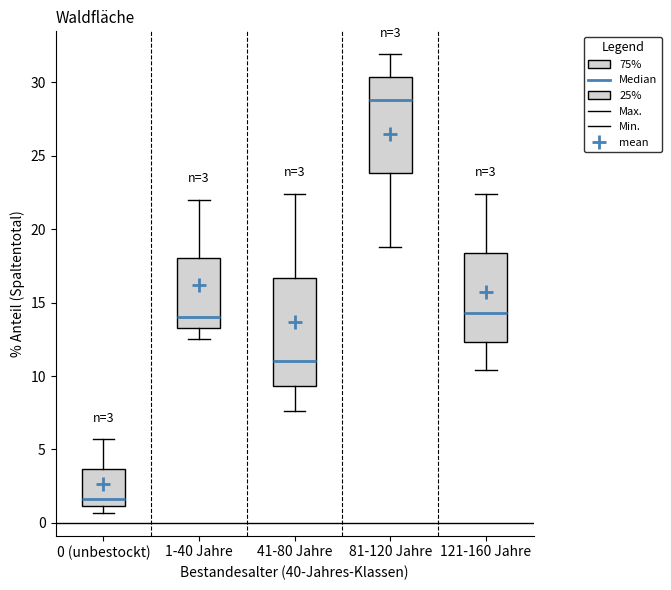

Which box has the highest median line?

81-120 Jahre